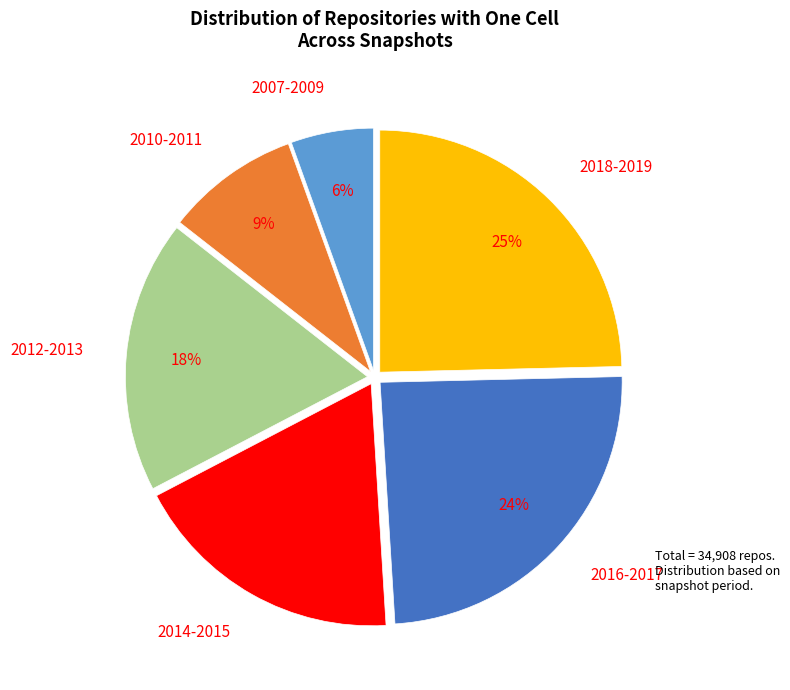

To the nearest percent, what is the difference between the 2010-2011 and 2016-2017 slice percentages?

15%